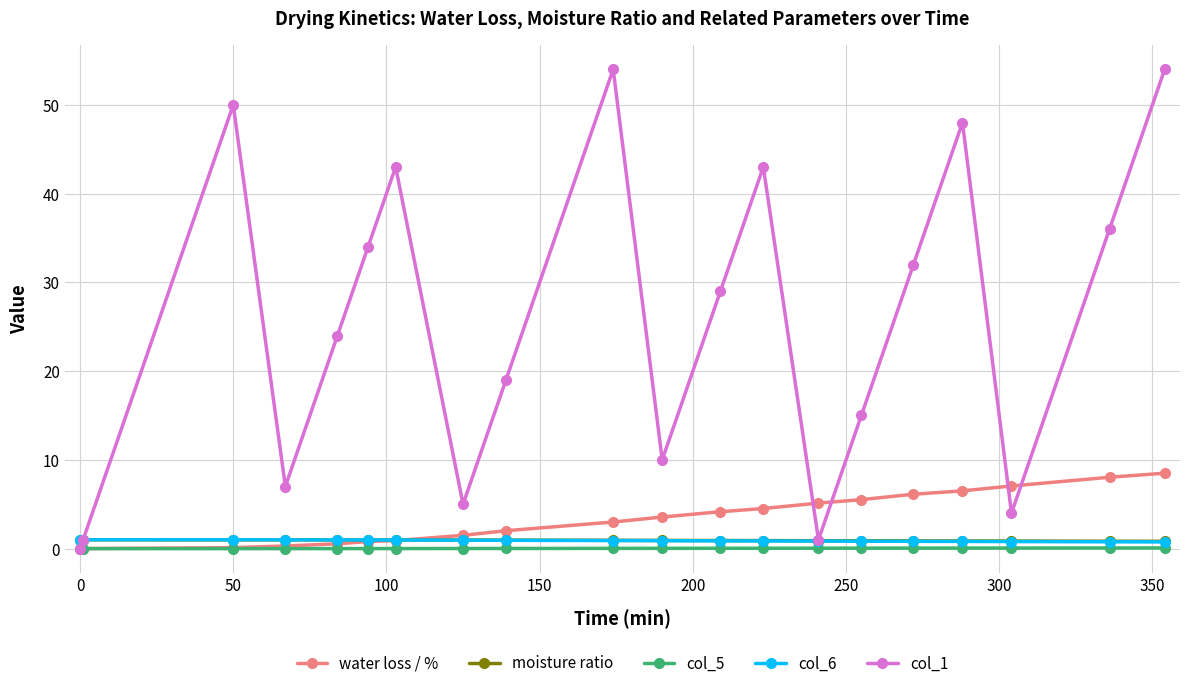

True or false: col_6 and water loss / % cross at least once.

True